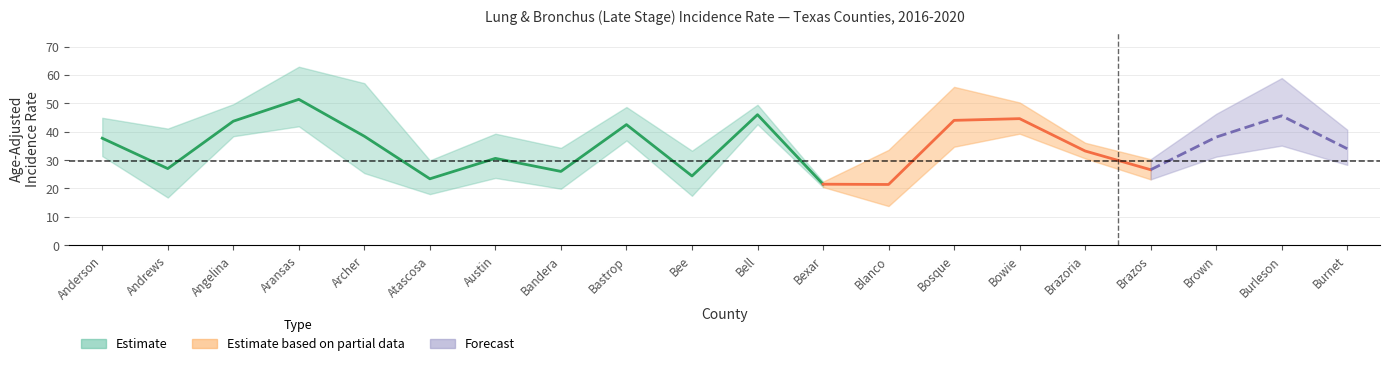

Reading left to right, what are all the values shown in this chart?

Age-Adjusted Rate: Anderson=37.7	Andrews=27.0	Angelina=43.7	Aransas=51.4	Archer=38.4	Atascosa=23.4	Austin=30.6	Bandera=26.0	Bastrop=42.5	Bee=24.4	Bell=46.0	Bexar=21.5	Blanco=21.4	Bosque=44.0	Bowie=44.6	Brazoria=33.2	Brazos=26.6	Brown=38.1	Burleson=45.6	Burnet=34.0
Lower 95% CI: Anderson=31.4	Andrews=16.8	Angelina=38.4	Aransas=41.9	Archer=25.4	Atascosa=18.0	Austin=23.7	Bandera=19.9	Bastrop=36.9	Bee=17.4	Bell=42.6	Bexar=20.5	Blanco=13.8	Bosque=34.7	Bowie=39.3	Brazoria=30.6	Brazos=23.2	Brown=31.2	Burleson=35.1	Burnet=28.3
Upper 95% CI: Anderson=44.9	Andrews=41.1	Angelina=49.7	Aransas=62.9	Archer=57.1	Atascosa=29.9	Austin=39.3	Bandera=34.3	Bastrop=48.7	Bee=33.3	Bell=49.5	Bexar=22.4	Blanco=33.6	Bosque=55.8	Bowie=50.3	Brazoria=36.1	Brazos=30.3	Brown=46.3	Burleson=58.9	Burnet=40.7